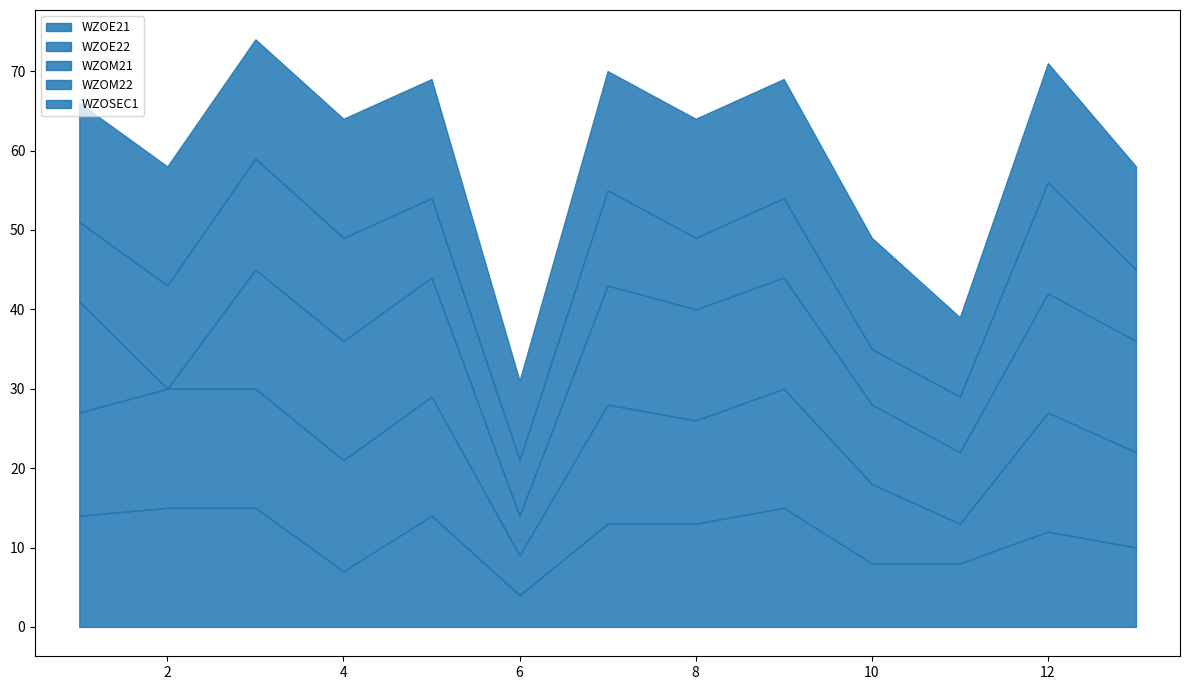

At 9, list the series in order from smallest to largest.

WZOM22, WZOM21, WZOE21, WZOE22, WZOSEC1